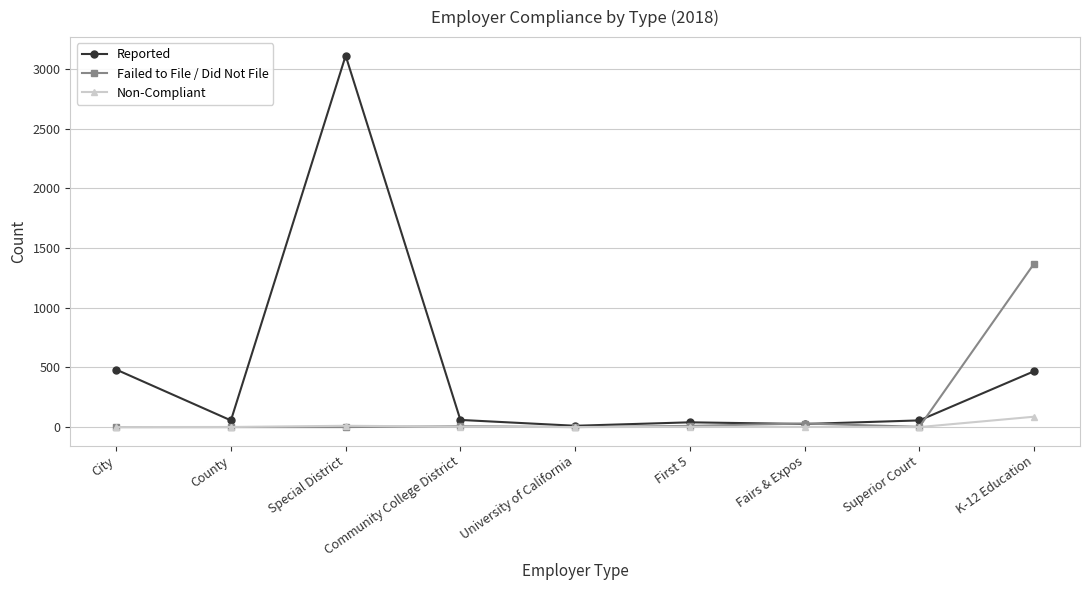

At which category is the sum across all series the highest?

Special District